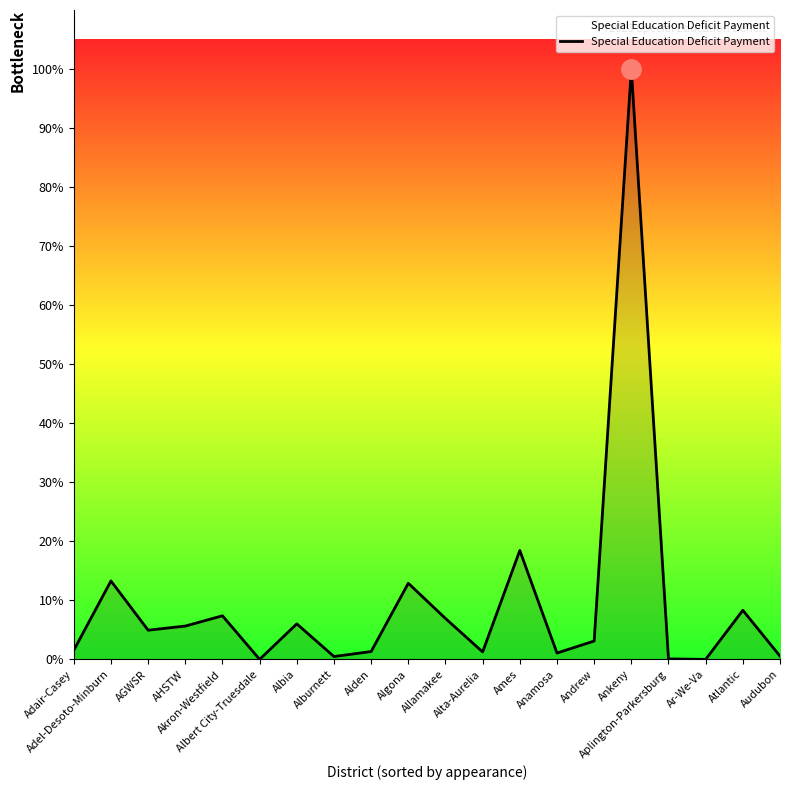

Does the chart display data point markers on the line(s)?

No